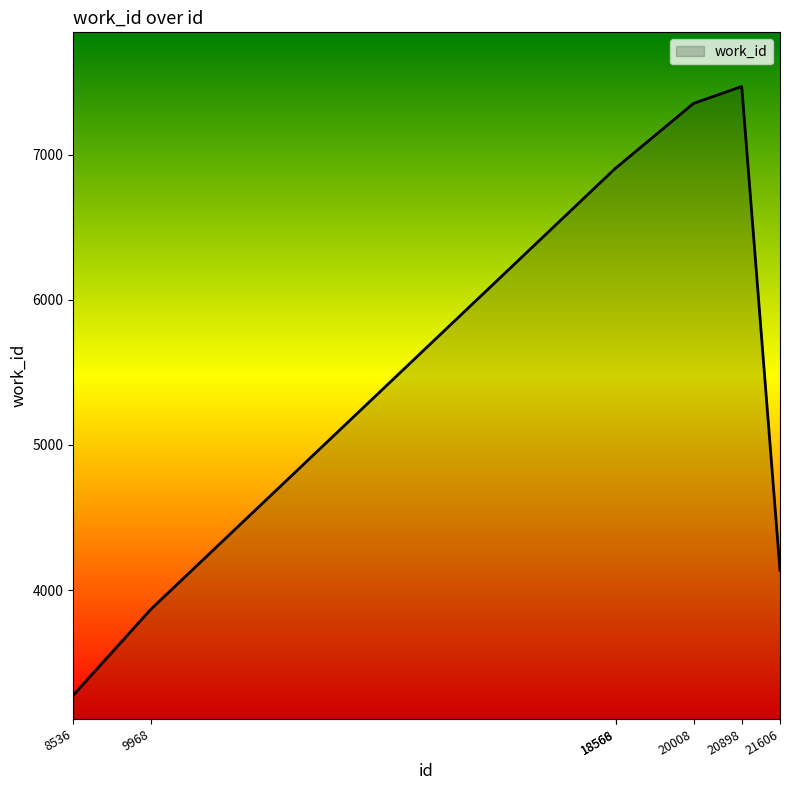

How many series are shown in this chart?

1